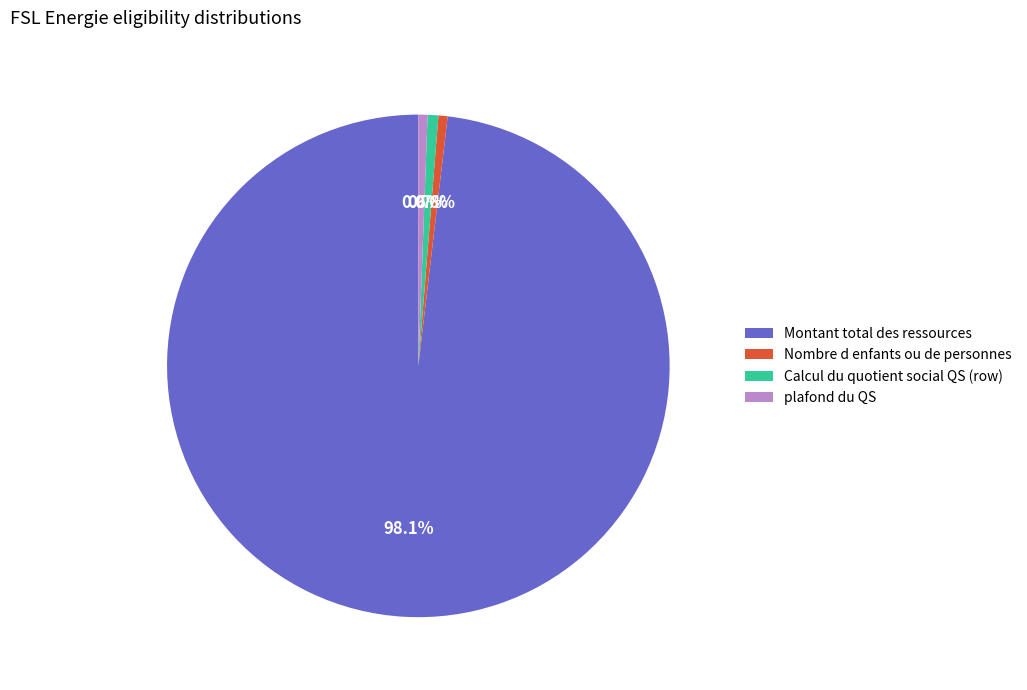

Approximately how many times larger is the value at Calcul du quotient social QS (row) compared to Nombre d enfants ou de personnes?

1.2